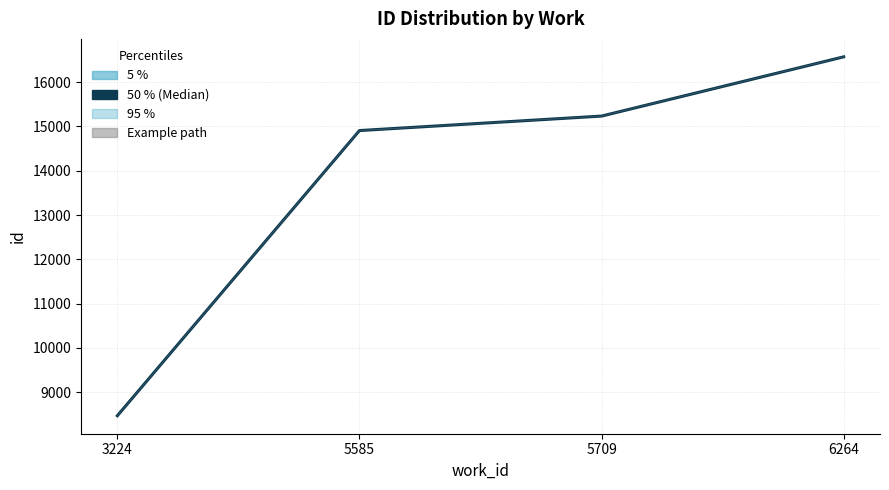

Does the chart have visible grid lines?

Yes